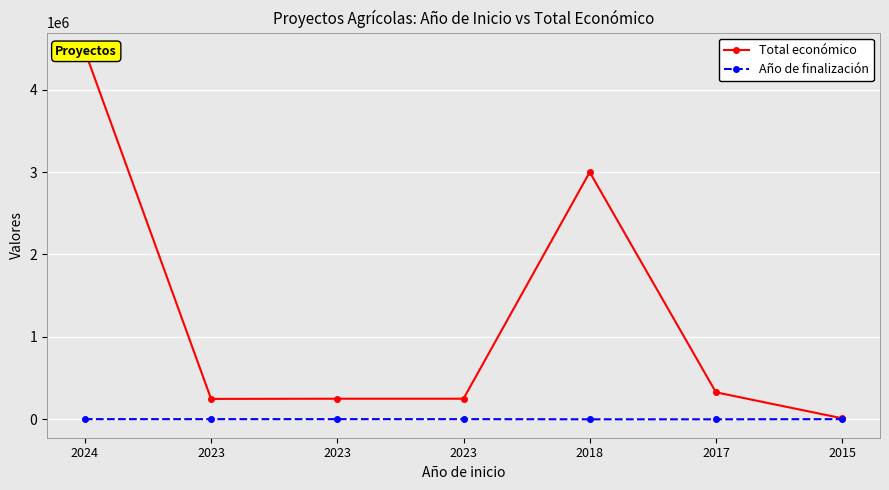

True or false: Año de finalización has a value of 862 at 2023.

False